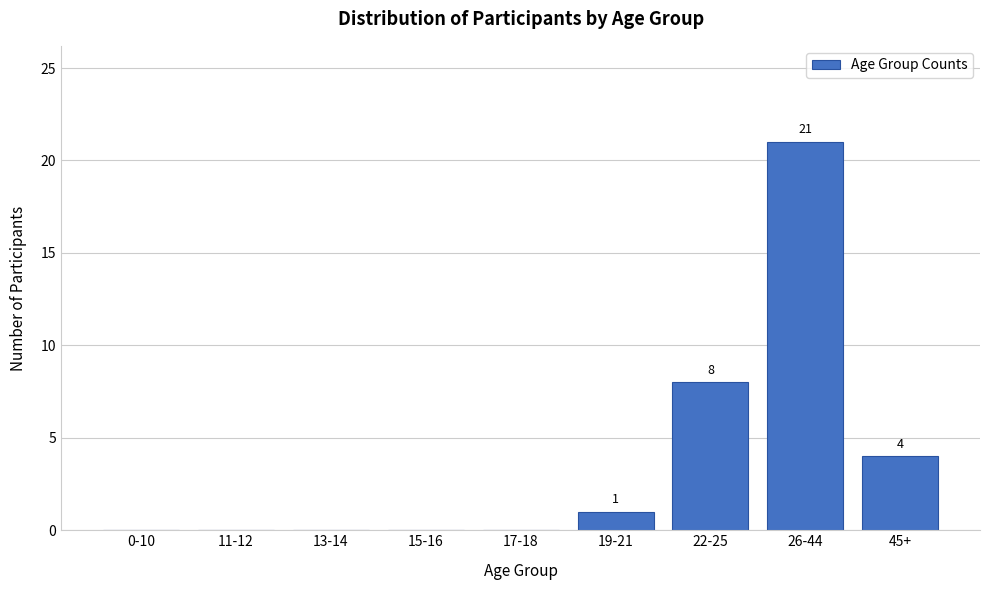

Reading left to right, what are all the values shown in this chart?

0-10=0	11-12=0	13-14=0	15-16=0	17-18=0	19-21=1	22-25=8	26-44=21	45+=4